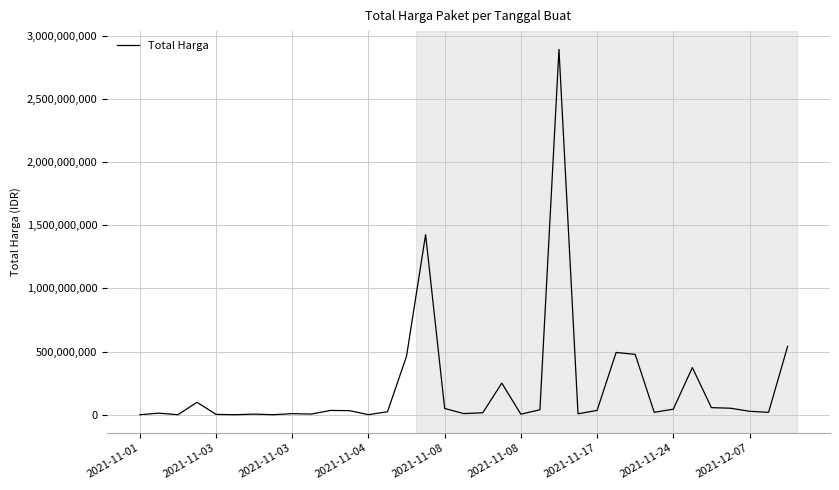

What is the greatest value displayed?

2892122000